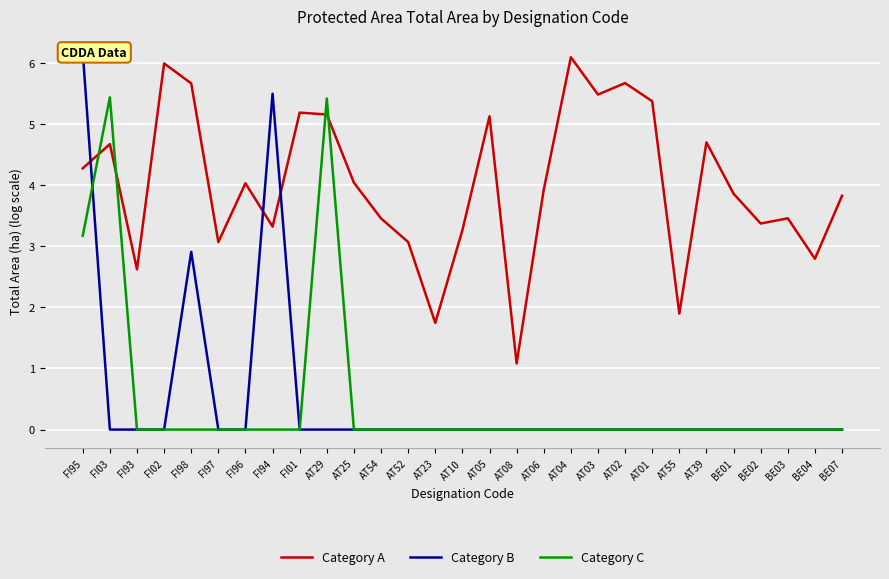

How many values in Category B are above zero?

3